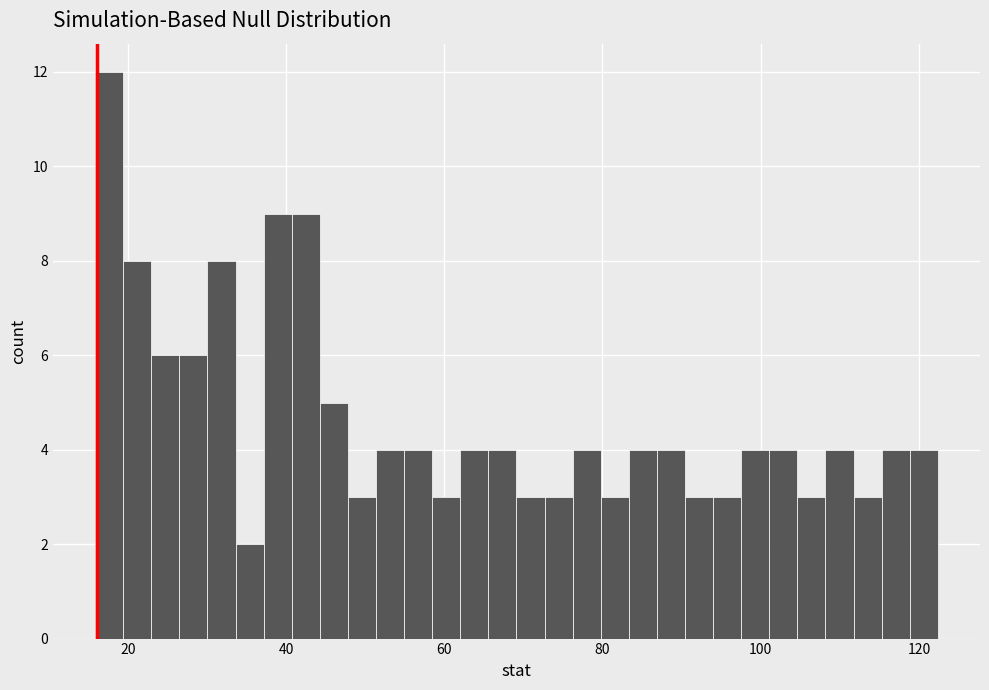

Around what value on the x-axis is the tallest bar? Give the approximate position of its centre, as read against the axis.

18